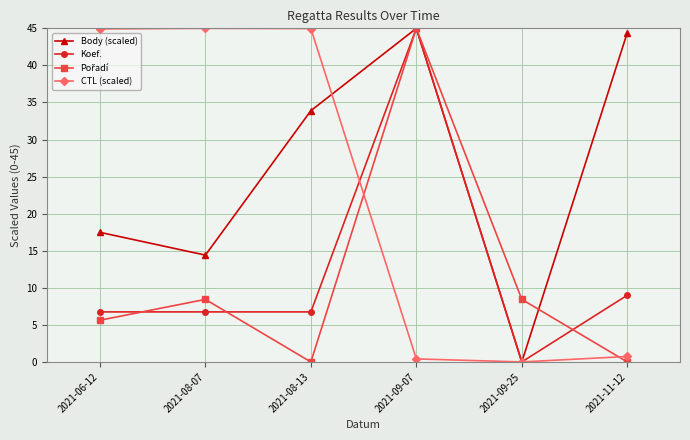

The Koef. series shows 6.8 at 2021-06-12. True or false?

True